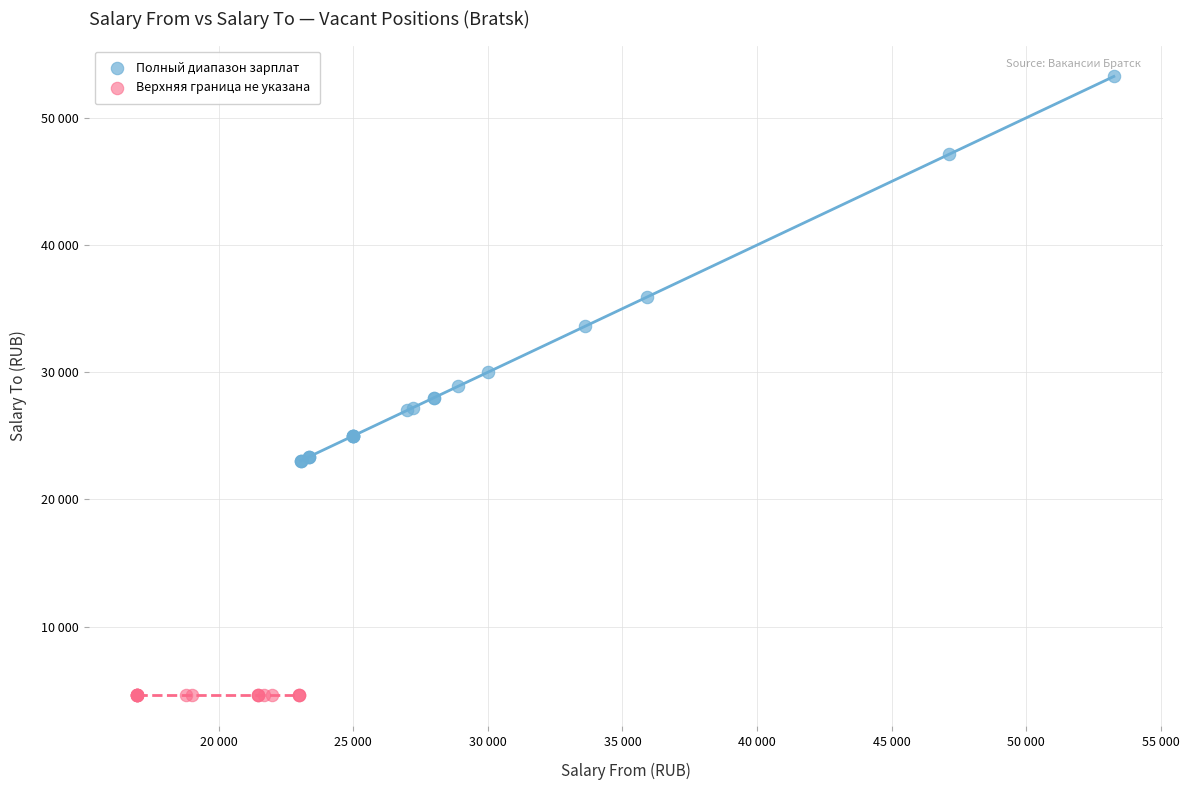

What are all the series names shown in the legend?

Полный диапазон зарплат, Верхняя граница не указана